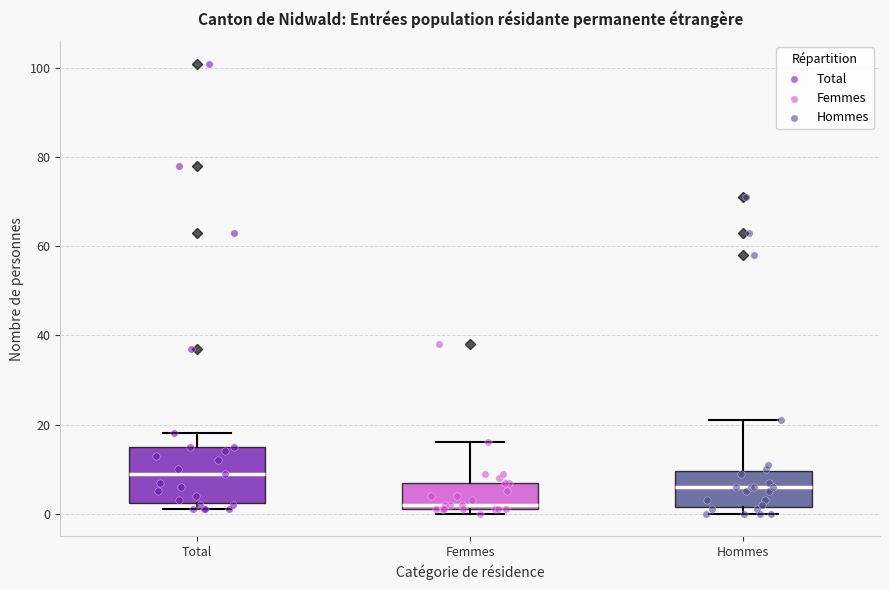

Reading left to right, transcribe this box plot: for each box, give where its median line is, the range the box spans, and where its two whiskers end, as read against the y-axis. The values are not printed on the chart, so give them approximately, as read against the axis.

Total: median 10, box 2 to 16, whiskers 2 (just below the box's lower edge) to 18
Femmes: median 2 (just above the box's lower edge), box 2 to 8, whiskers 0 to 16
Hommes: median 6, box 2 to 10, whiskers 0 to 22